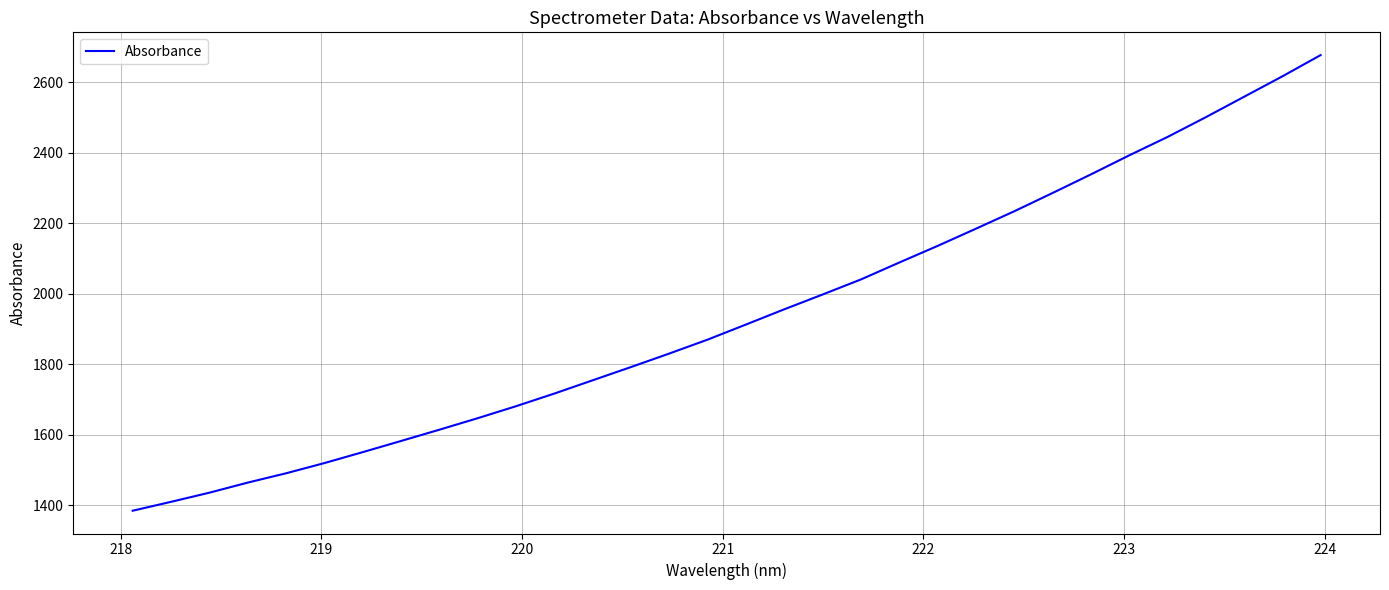

What is the greatest value displayed?

2676.6